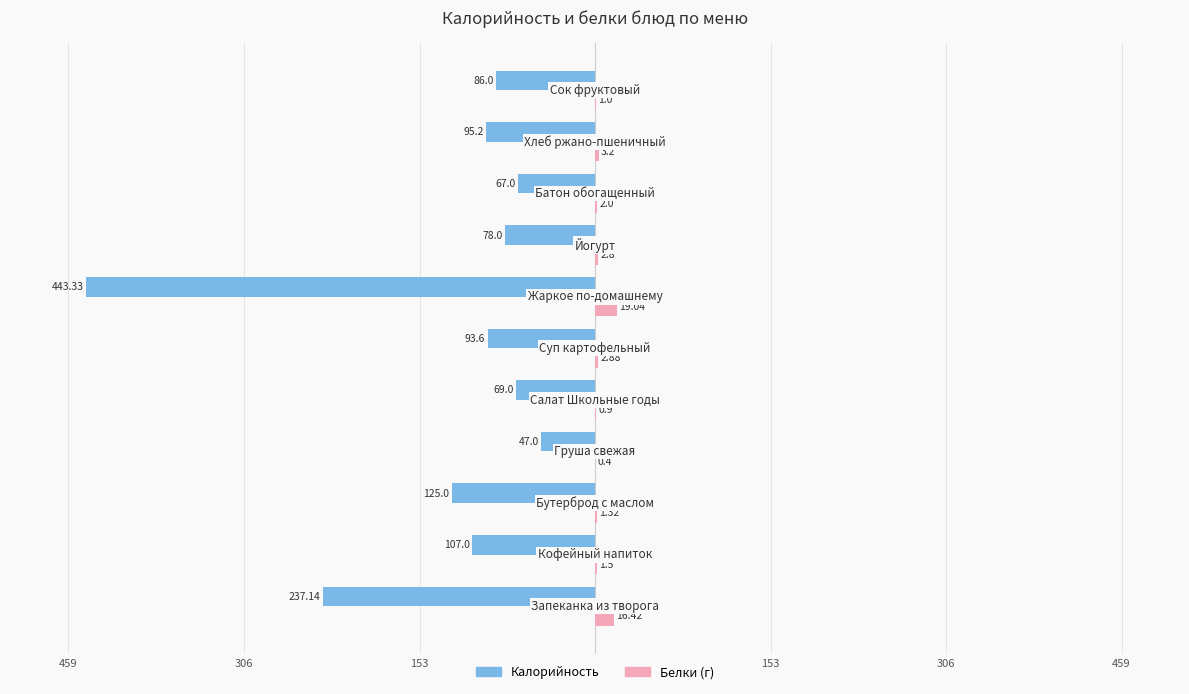

How many bars are there in each group?

2